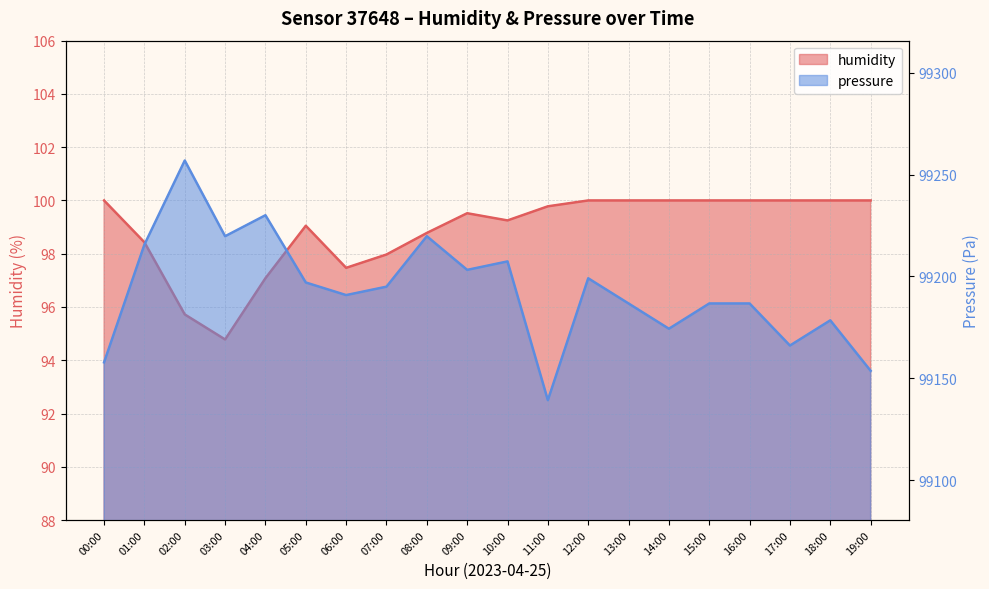

Is it true that pressure equals 57428.5 at 07:00?

False